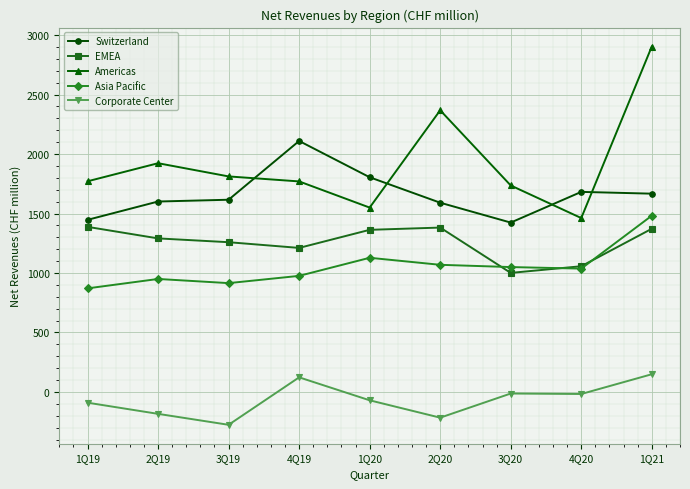

The value of Americas at 2Q19 is 1118. True or false?

False